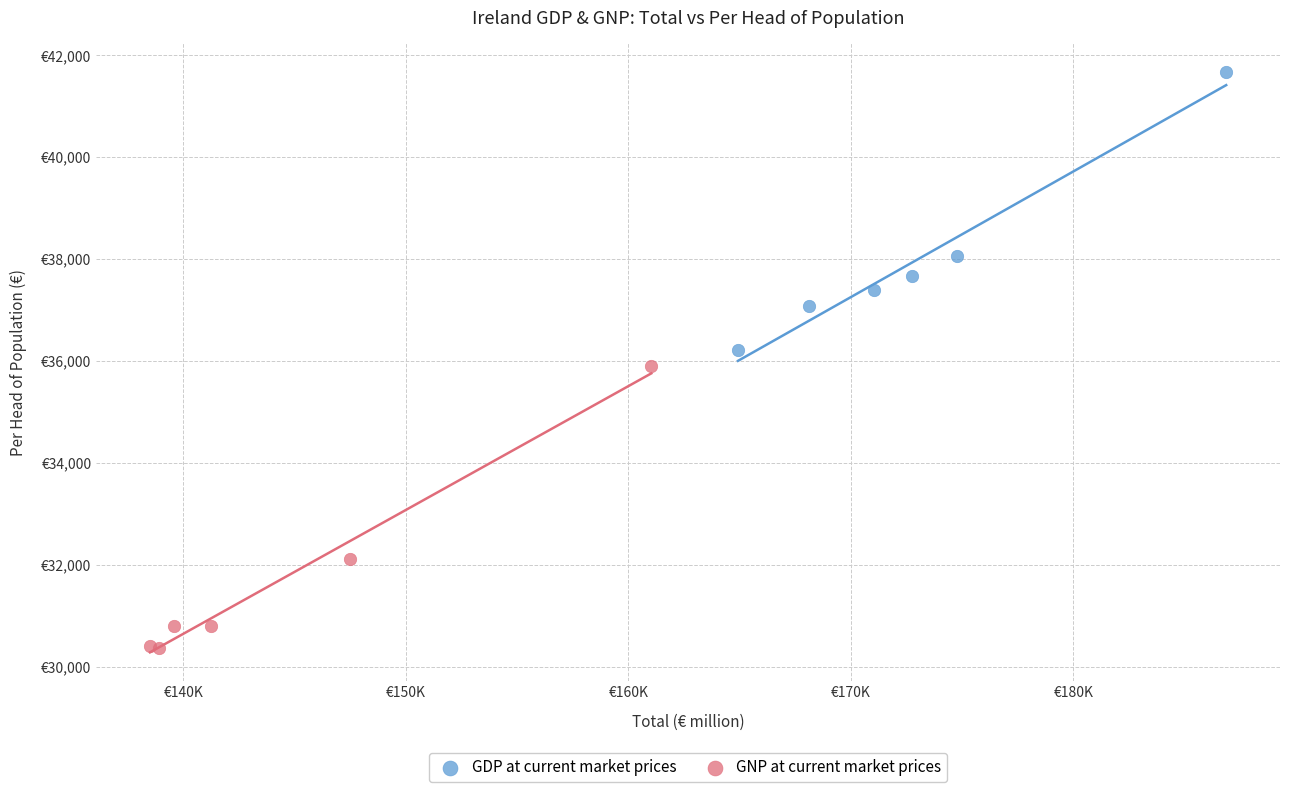

Which series contains the lowest Y value?

GNP at current market prices